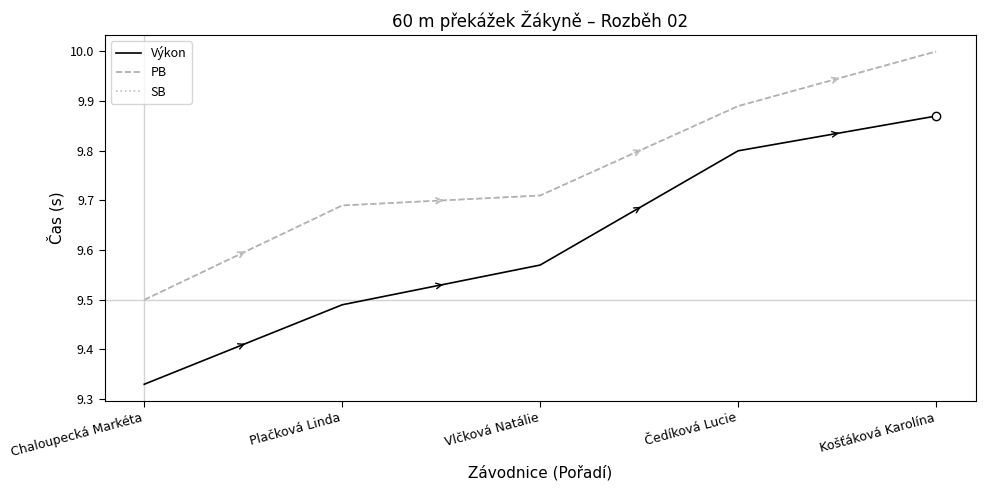

The PB series shows 9.5 at Chaloupecká Markéta. True or false?

True